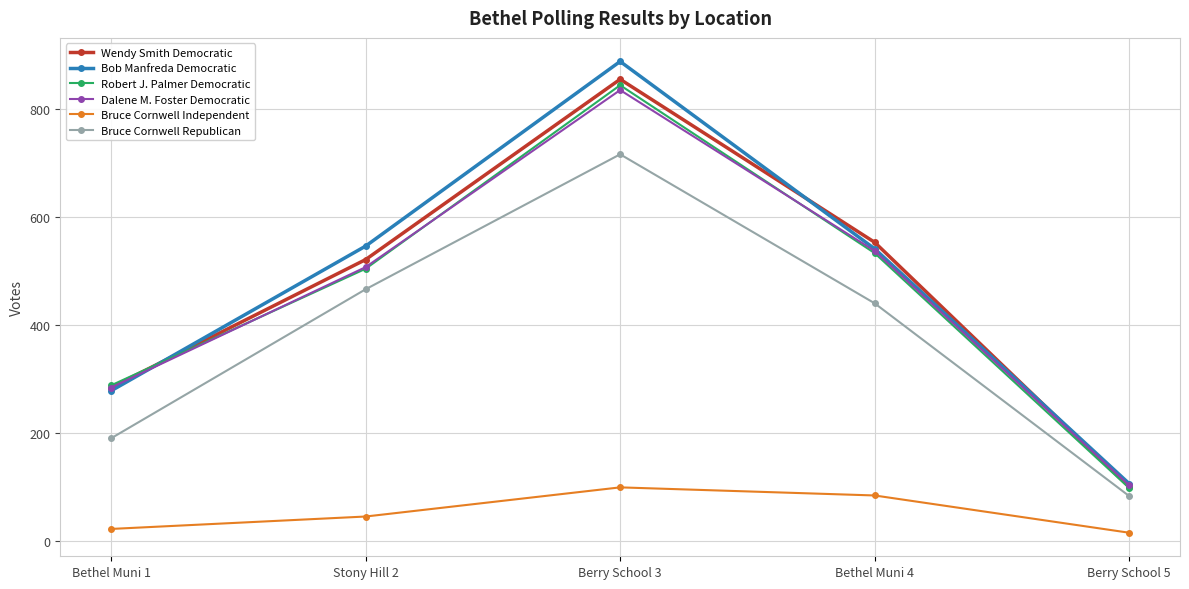

True or false: Dalene M. Foster Democratic and Bruce Cornwell Independent intersect in this chart.

False